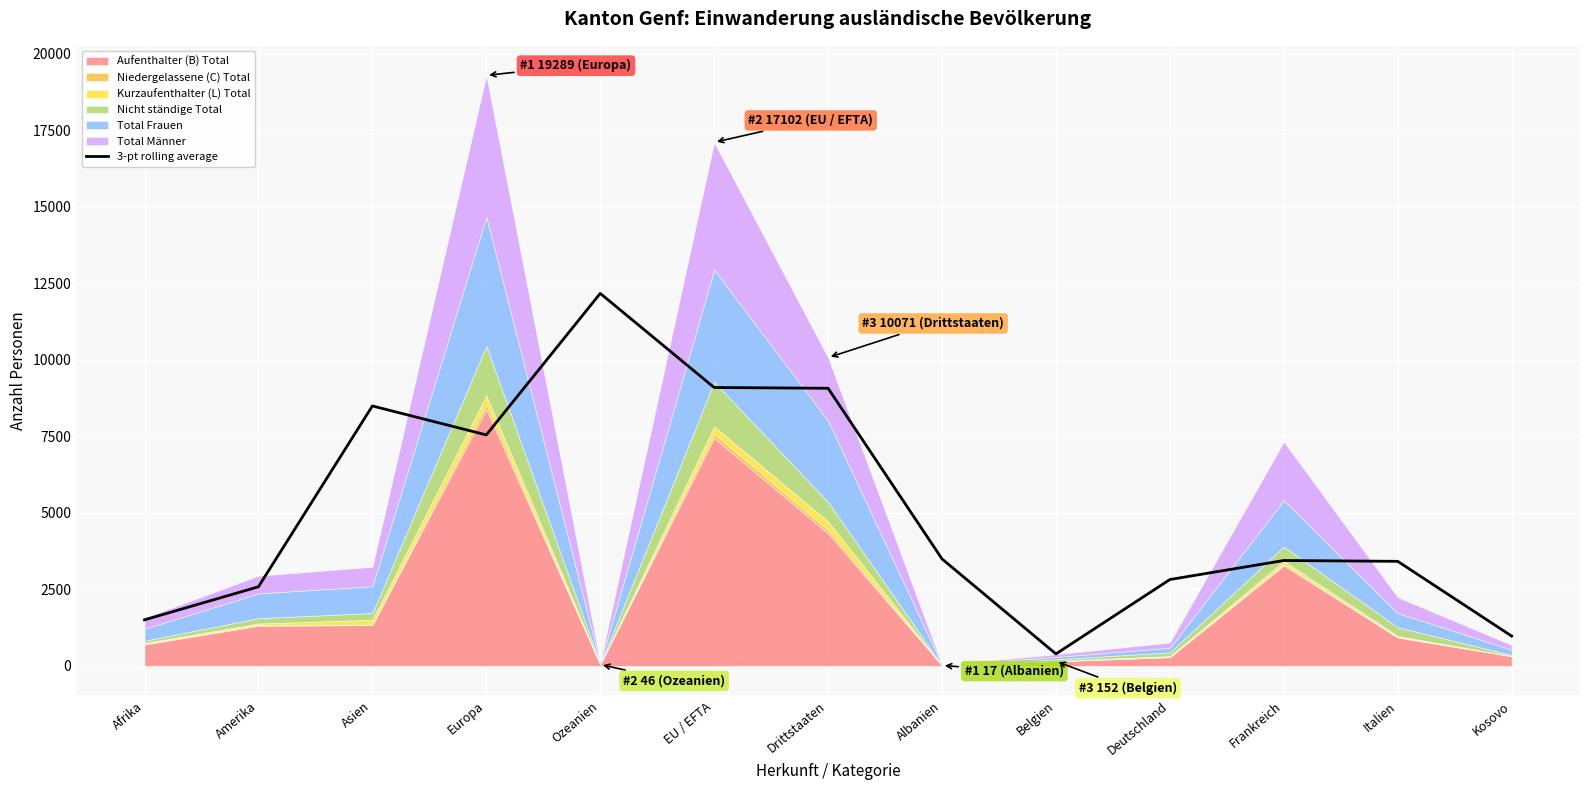

True or false: the data shows 3557.7 at Ozeanien.

False